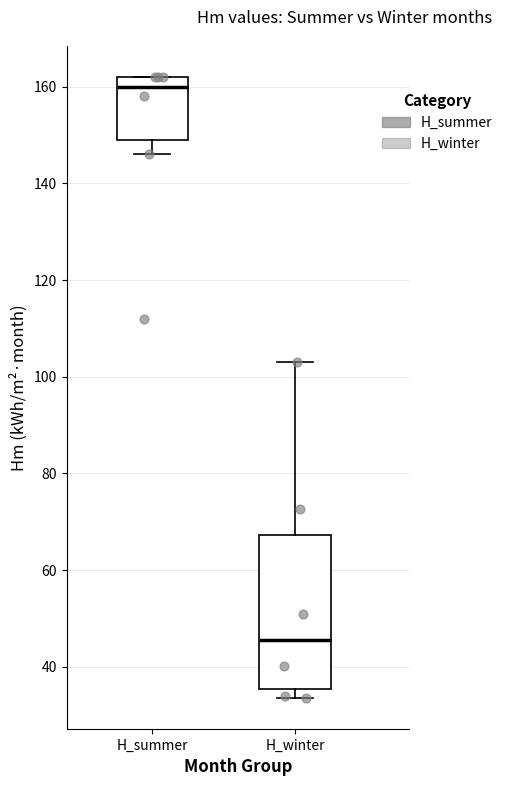

Reading left to right, transcribe this box plot: for each box, give where its median line is, the range the box spans, and where its two whiskers end, as read against the y-axis. The values are not printed on the chart, so give them approximately, as read against the axis.

H_summer: median 160, box 150 to 162, whiskers 146 to 162
H_winter: median 46, box 36 to 68, whiskers 34 to 104